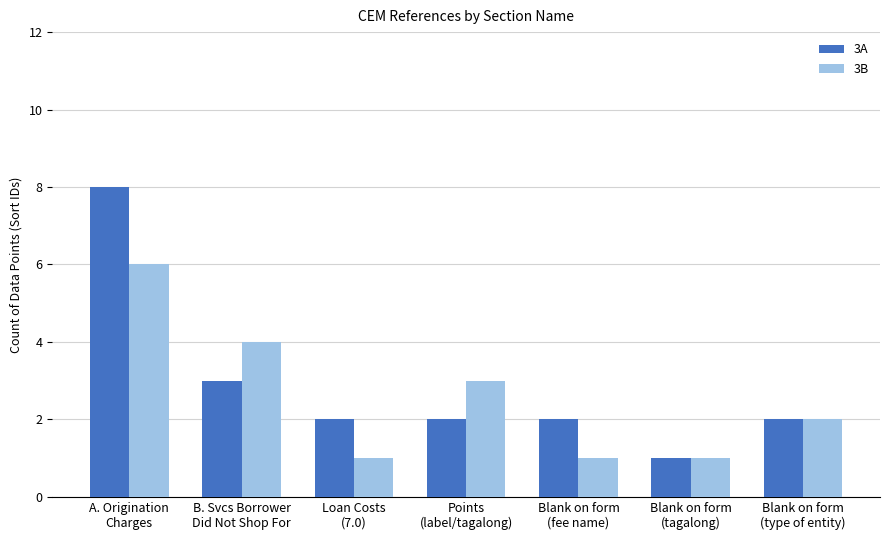

Reading left to right, transcribe all the data shown in this chart.

3A: A. Origination
Charges=8	B. Svcs Borrower
Did Not Shop For=3	Loan Costs
(7.0)=2	Points
(label/tagalong)=2	Blank on form
(fee name)=2	Blank on form
(tagalong)=1	Blank on form
(type of entity)=2
3B: A. Origination
Charges=6	B. Svcs Borrower
Did Not Shop For=4	Loan Costs
(7.0)=1	Points
(label/tagalong)=3	Blank on form
(fee name)=1	Blank on form
(tagalong)=1	Blank on form
(type of entity)=2